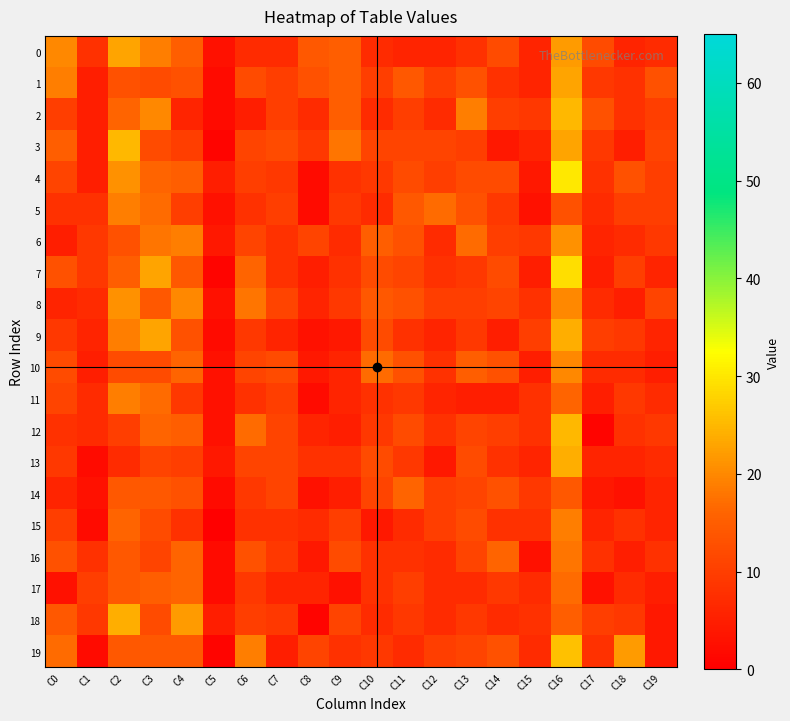

Rank the series by their maximum value, from highest to lowest.

4, 7, 19, 2, 3, 12, 9, 13, 18, 0, 1, 6, 8, 10, 5, 11, 15, 16, 17, 14